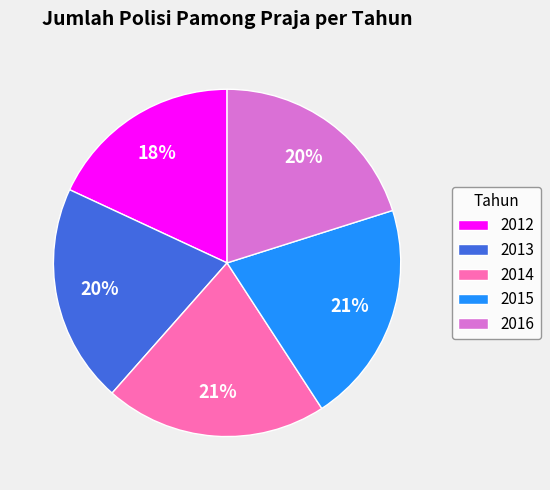

To the nearest percent, what is the difference between the 2012 and 2015 slice percentages?

3%